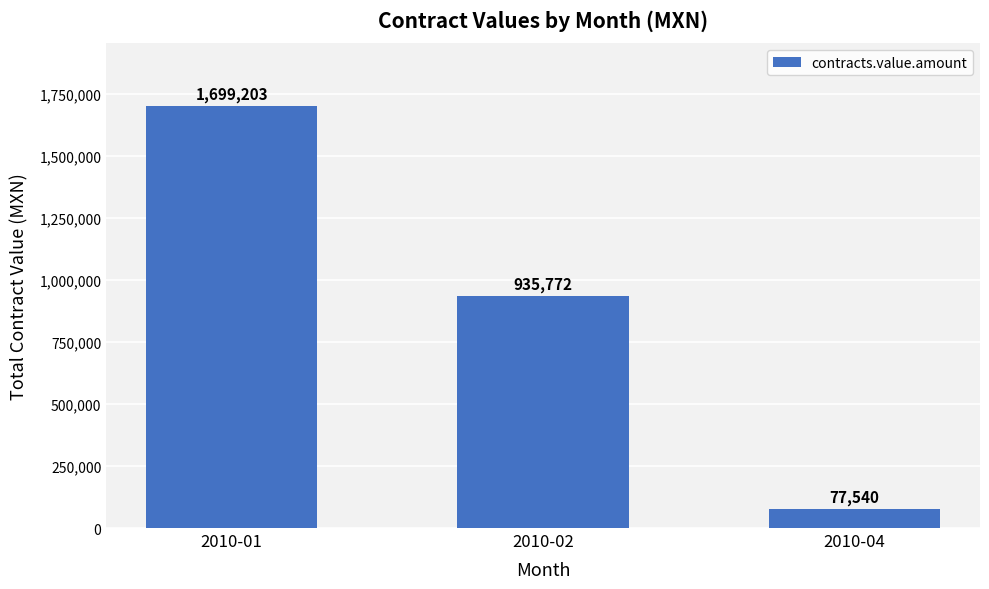

True or false: the data shows 1699202.5 at 2010-01.

True